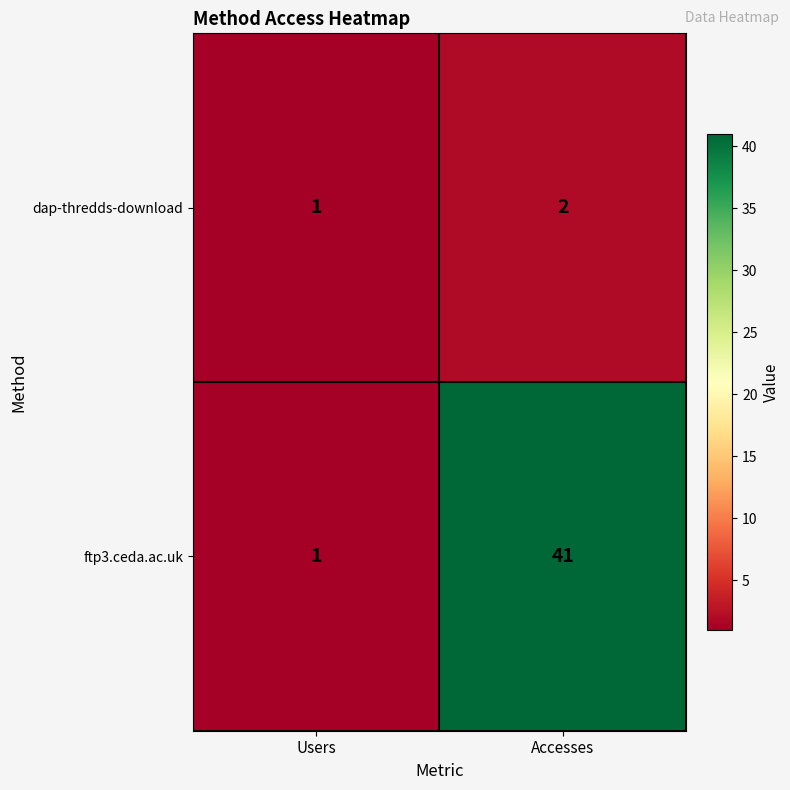

What is the spread (max minus min) of values at Accesses?

39